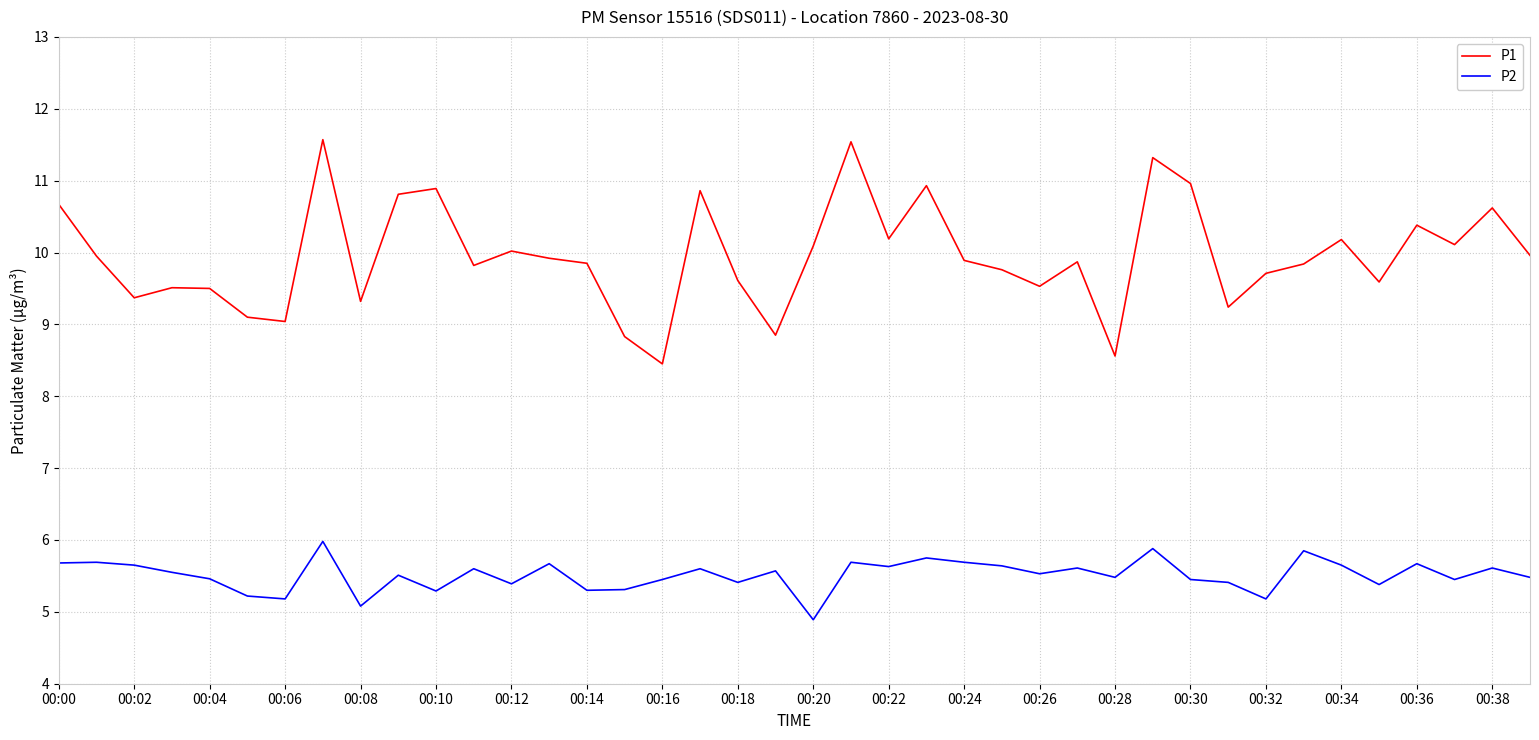

Which series has the largest total across all categories?

P1